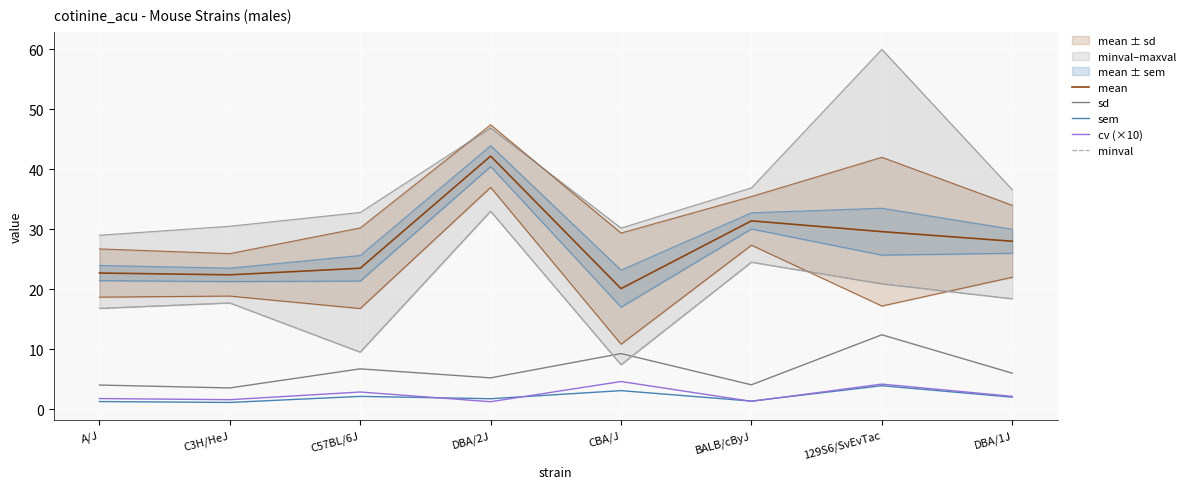

How many lines are shown in the chart?

5